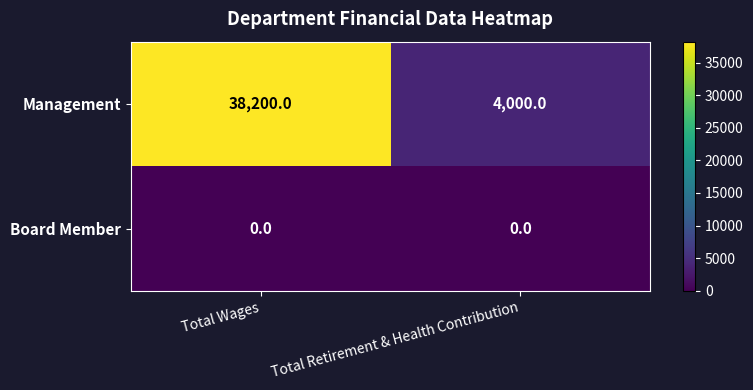

What is the difference between the Management values at Total Retirement & Health Contribution and Total Wages?

34200